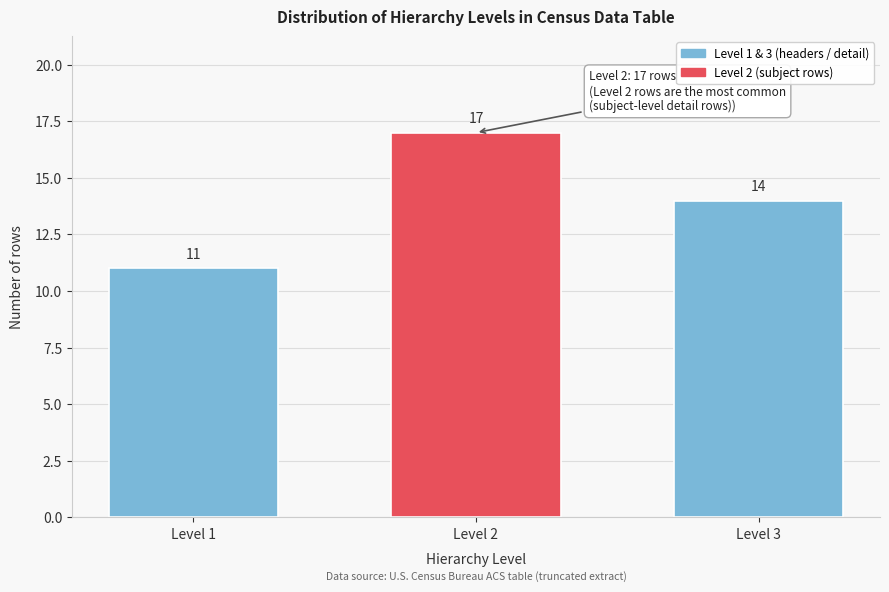

Reading right to left, what are all the values shown in this chart?

Level 3=14	Level 2=17	Level 1=11